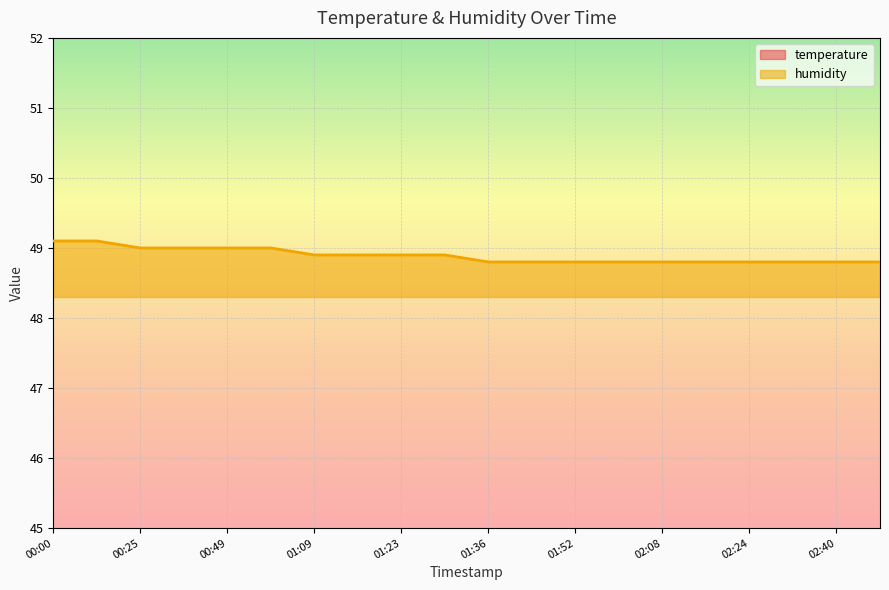

Does the chart display data point markers on the line(s)?

No